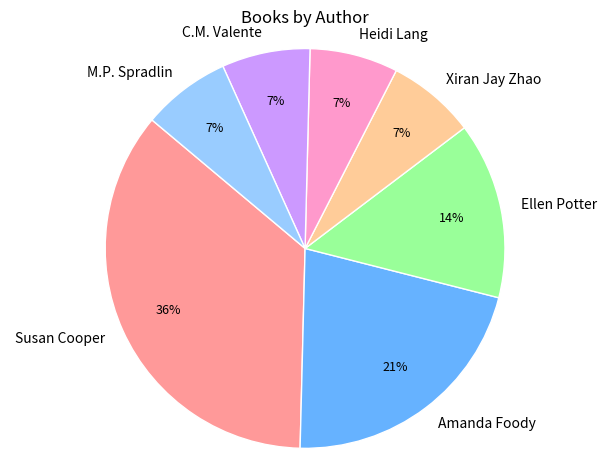

Count the number of slices in the pie.

7